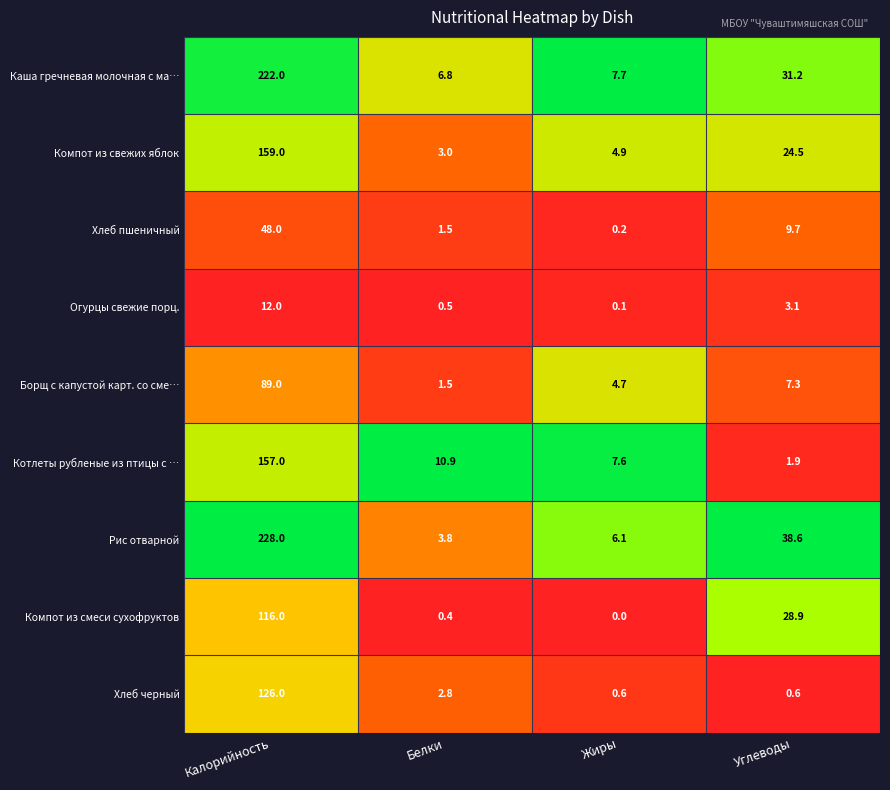

List the series in order of their peak value, lowest first.

Огурцы свежие порц., Хлеб пшеничный, Борщ с капустой карт. со сме…, Компот из смеси сухофруктов, Хлеб черный, Котлеты рубленые из птицы с …, Компот из свежих яблок, Каша гречневая молочная с ма…, Рис отварной